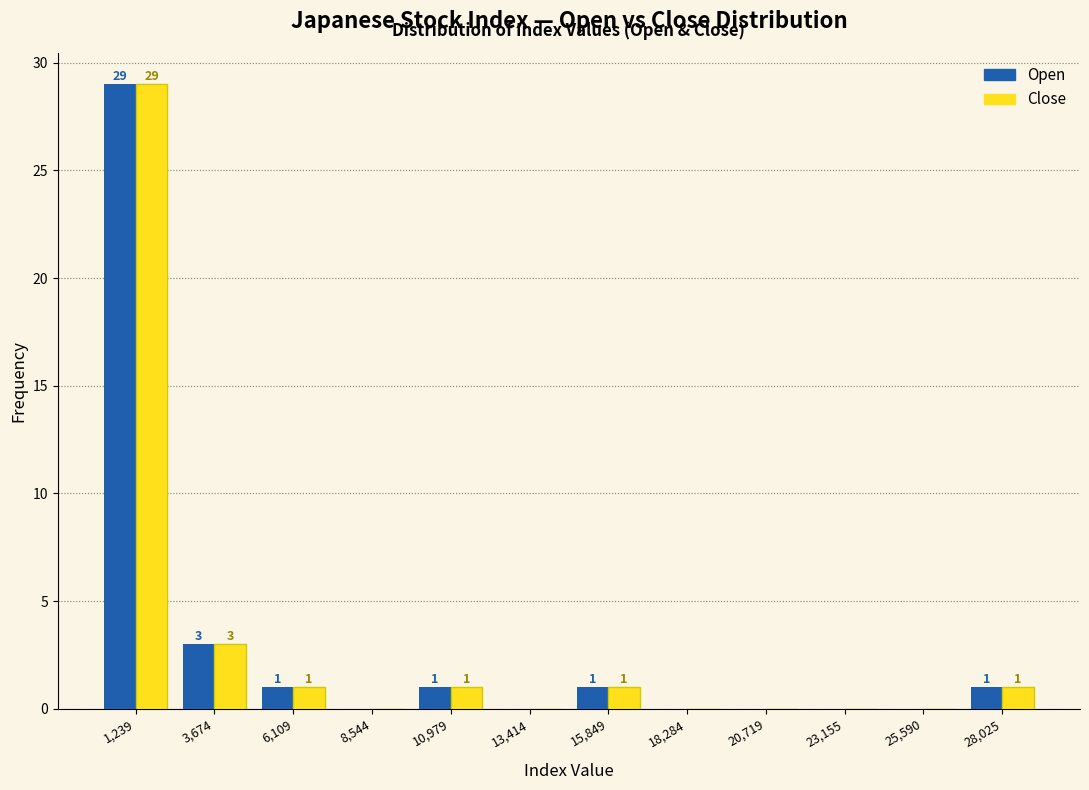

In the Close series, which range on the x-axis has the tallest bar?

0 to 2500